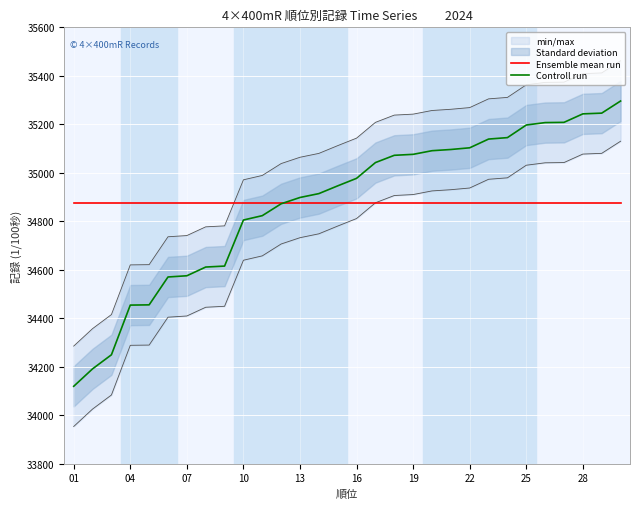

How many categories are shown in the chart?

30